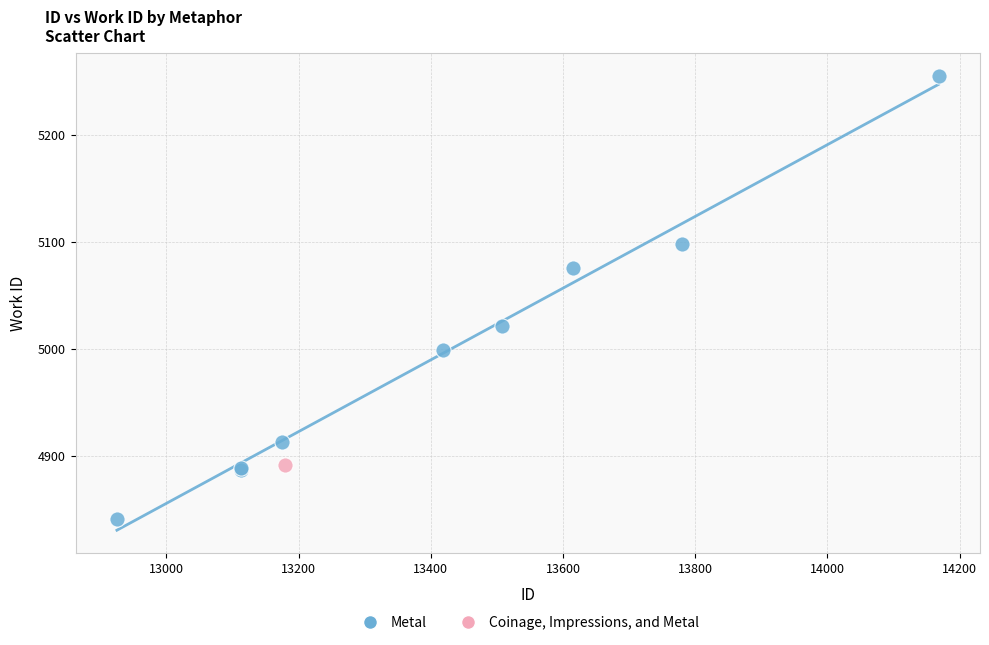

What are all the series names shown in the legend?

Metal, Coinage, Impressions, and Metal